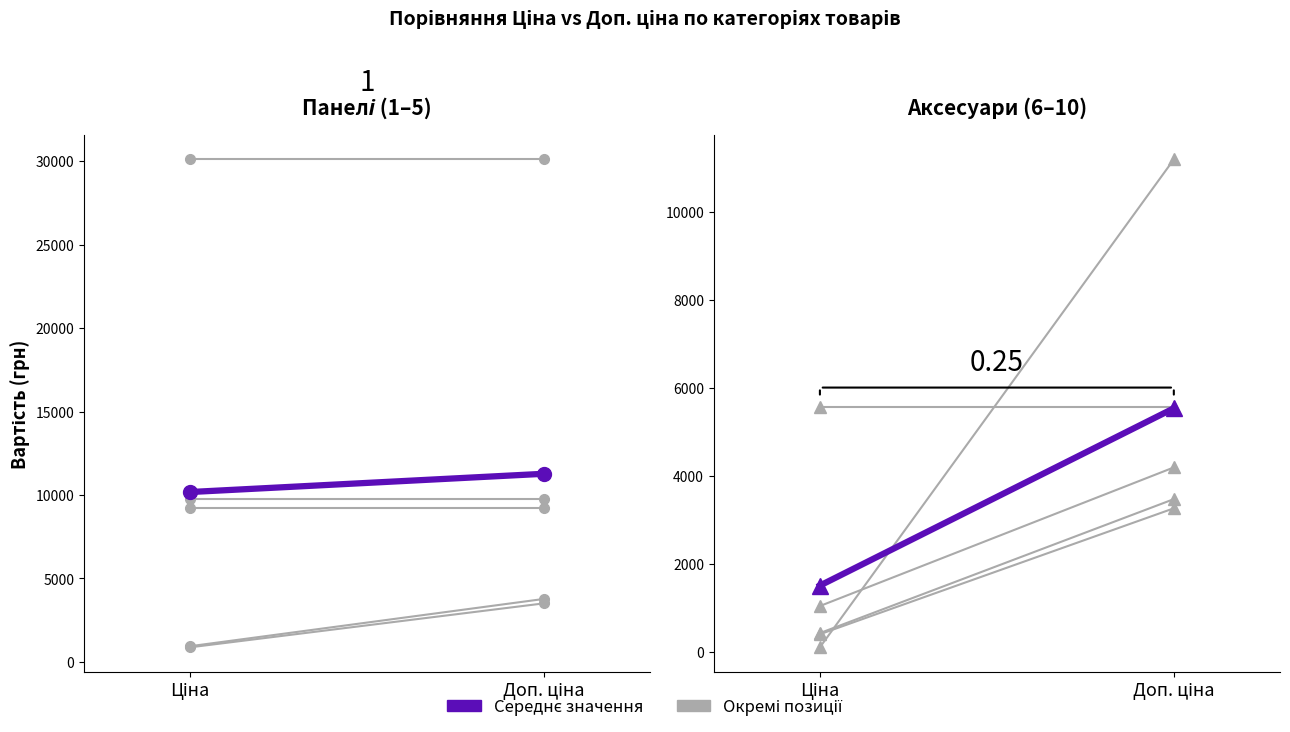

What is the change in value from Ціна to Доп. ціна?

+4022.5